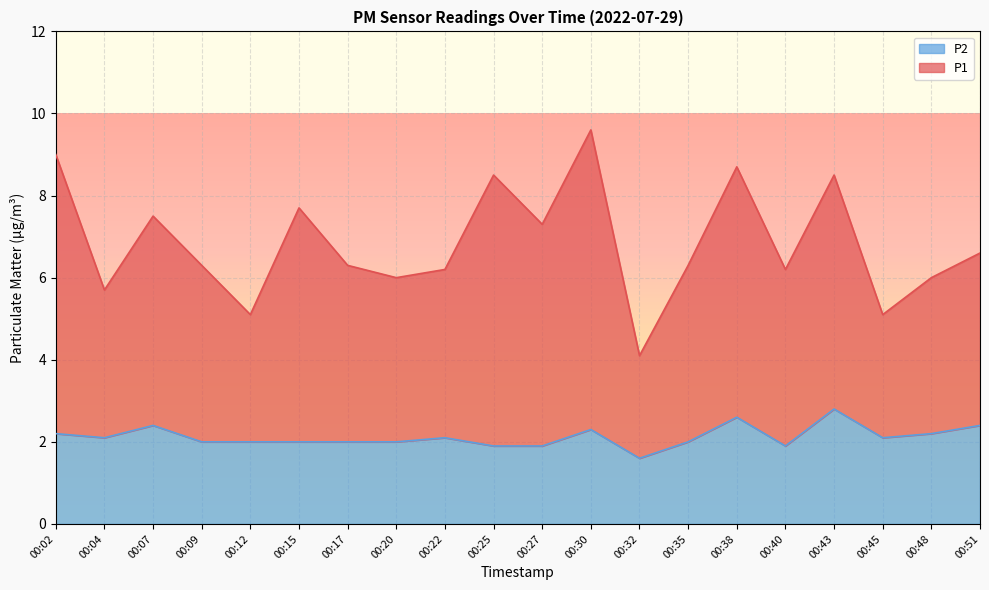

The P1 series shows 5.7 at 00:04. True or false?

True